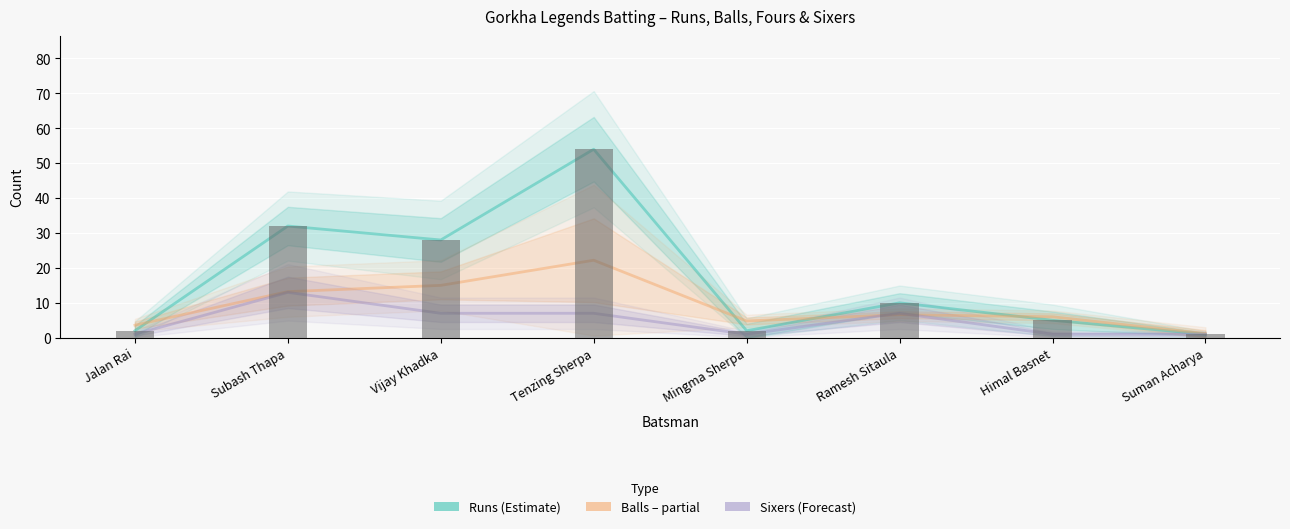

What is the average value of the Sixers series?

4.8